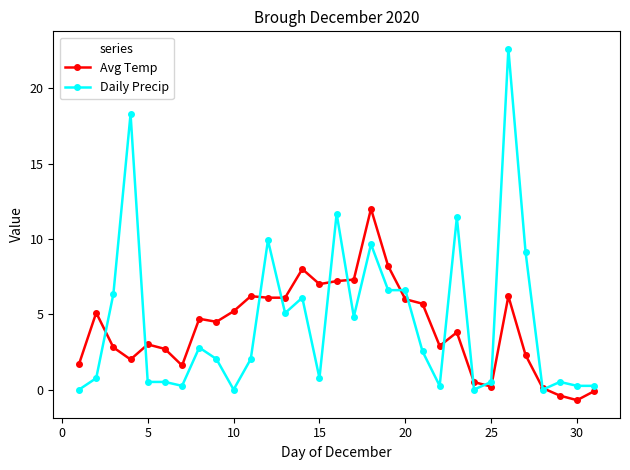

True or false: Avg Temp has more than 1 interior local peaks.

True